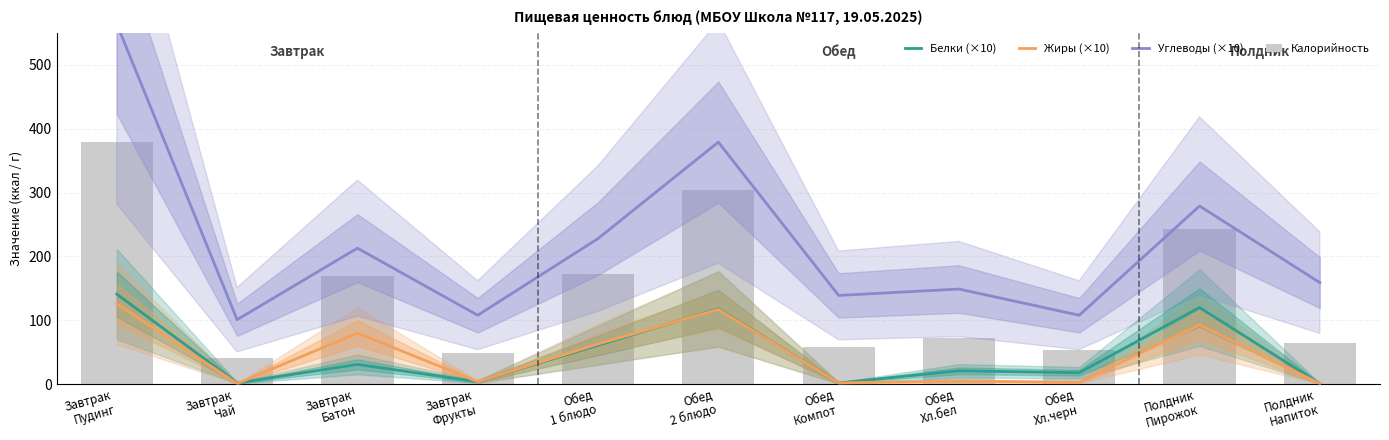

What position from the right is Завтрак
Чай?

10